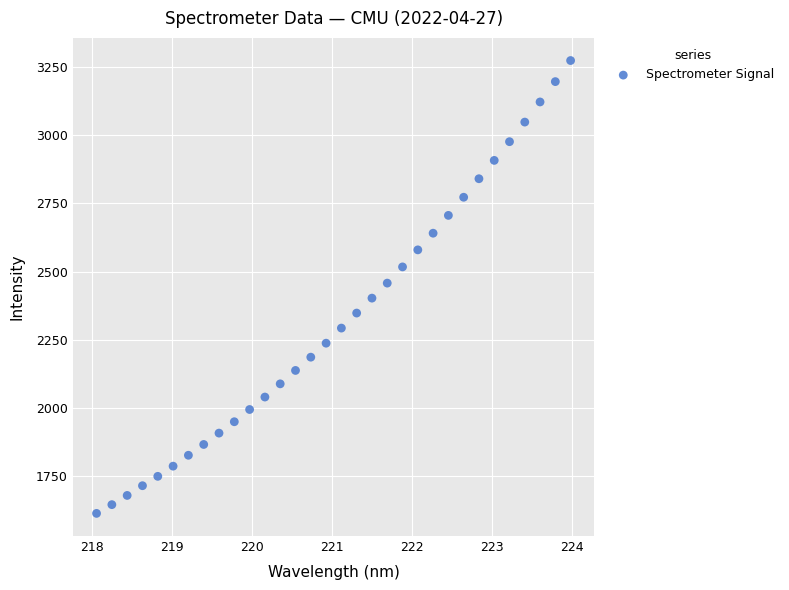

What is the range of Y values (max minus min)?

1657.2